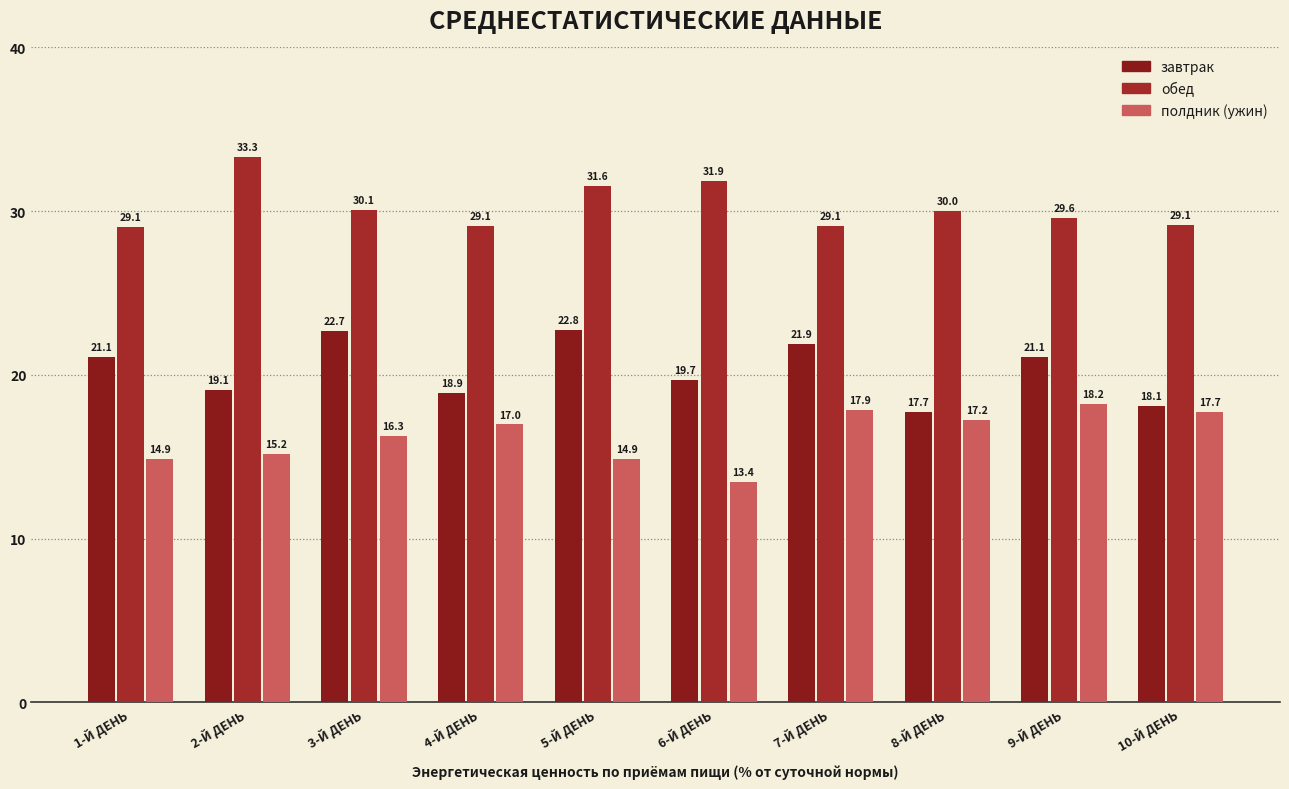

What is the total value across all series at 8-Й ДЕНЬ?

65.0